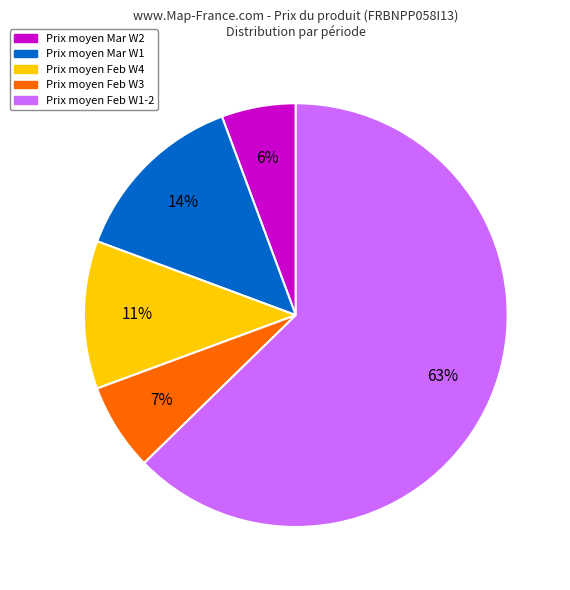

The Prix moyen Mar W1 slice represents 14% of the pie. True or false?

True